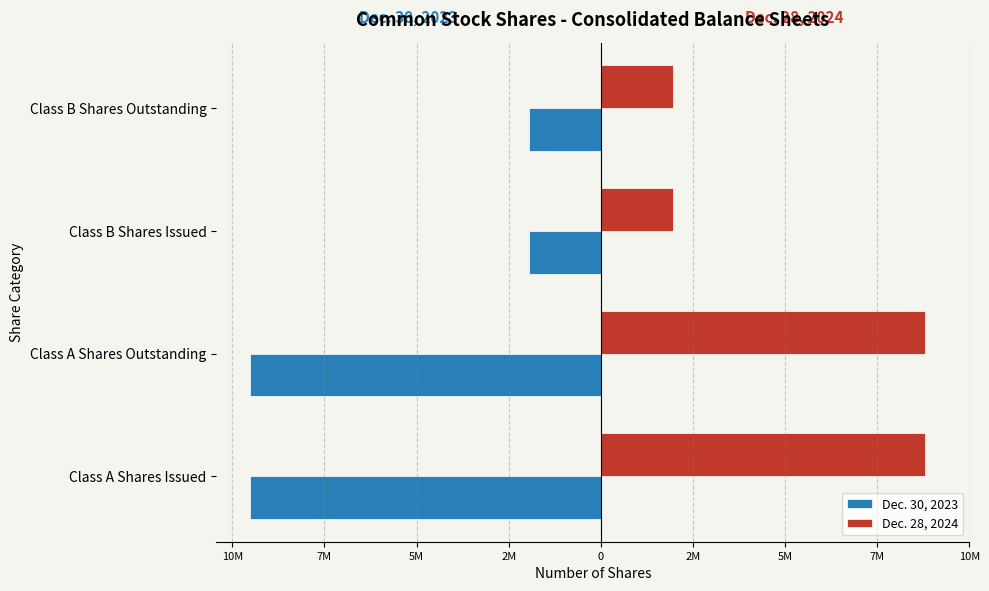

What are all the series names shown in the legend?

Dec. 30, 2023, Dec. 28, 2024